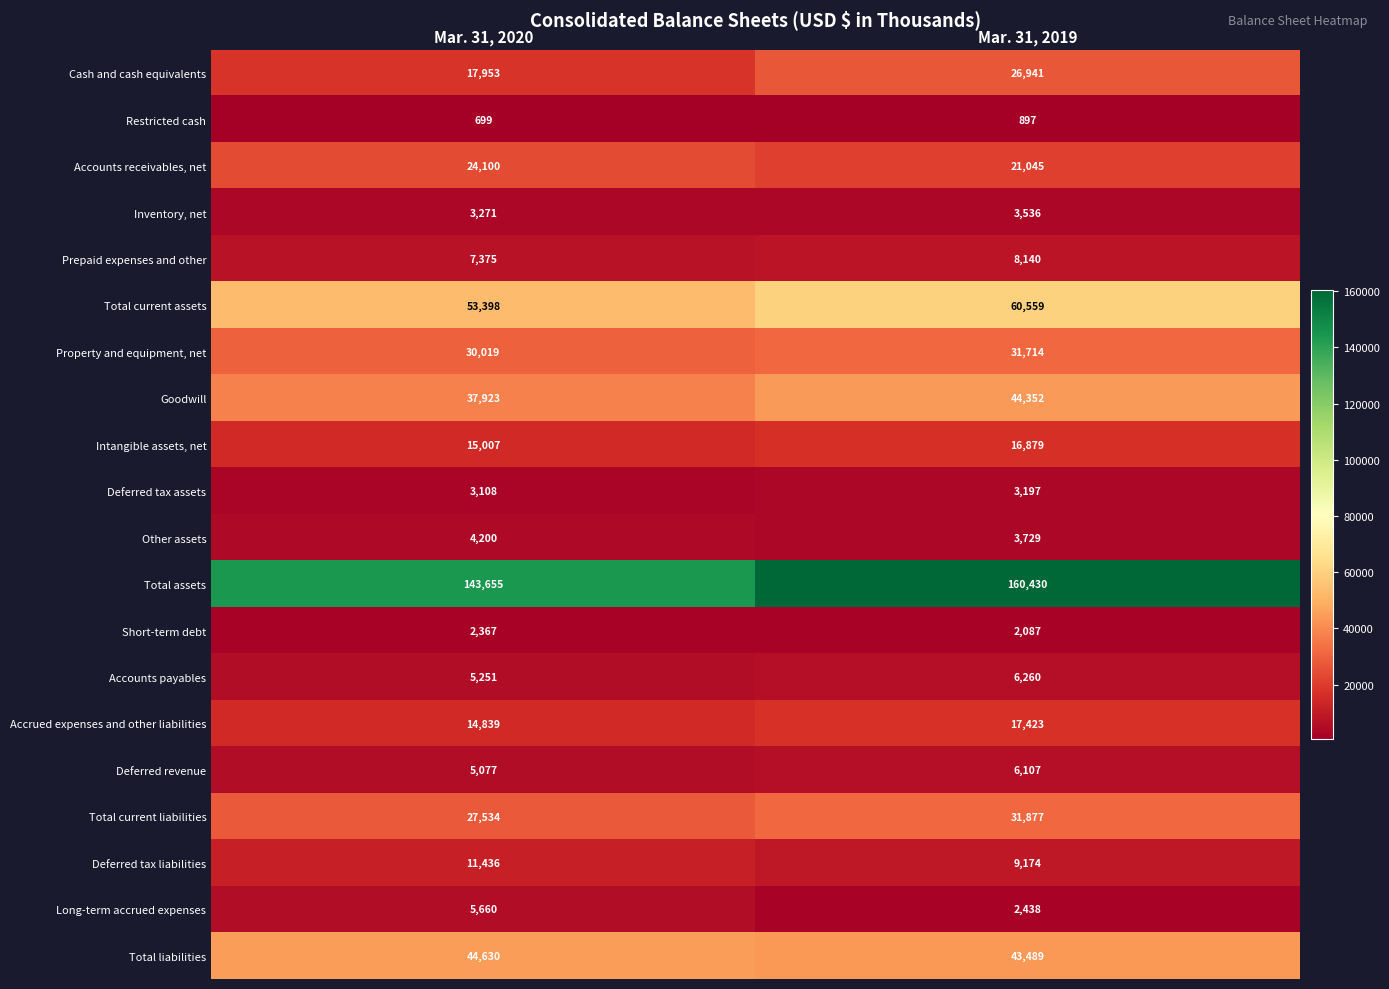

Is it true that Total current liabilities equals 37393 at Mar. 31, 2020?

False